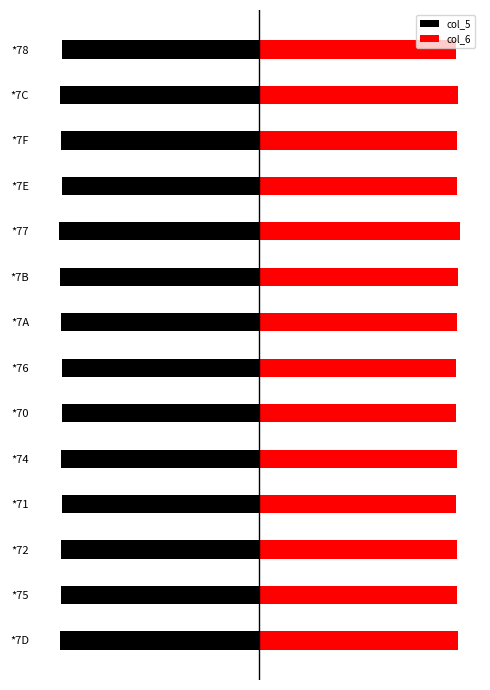

Is it true that col_5 equals -13.0 at *7A?

False